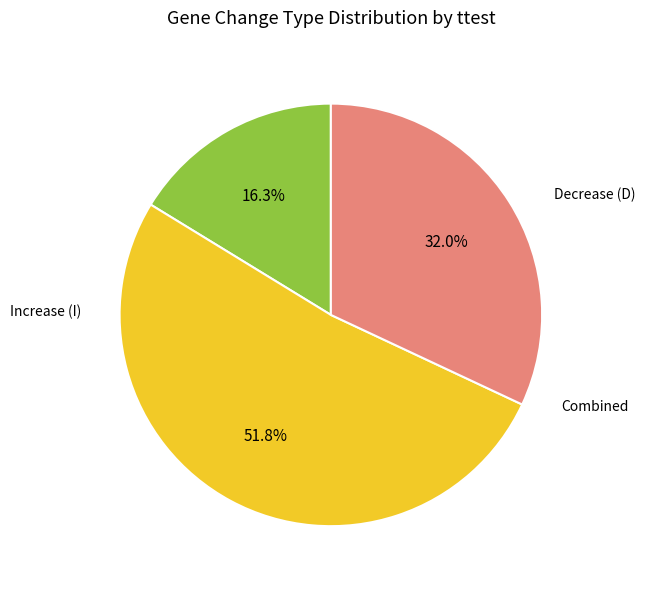

Does any single category account for the majority?

Yes